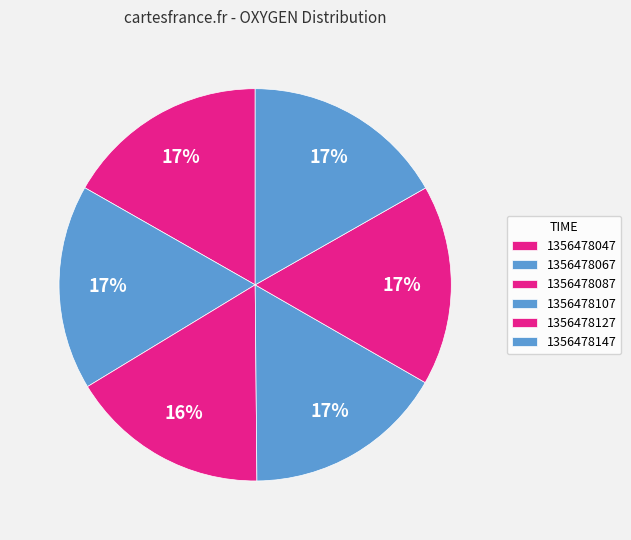

How many slices are in this pie chart?

6